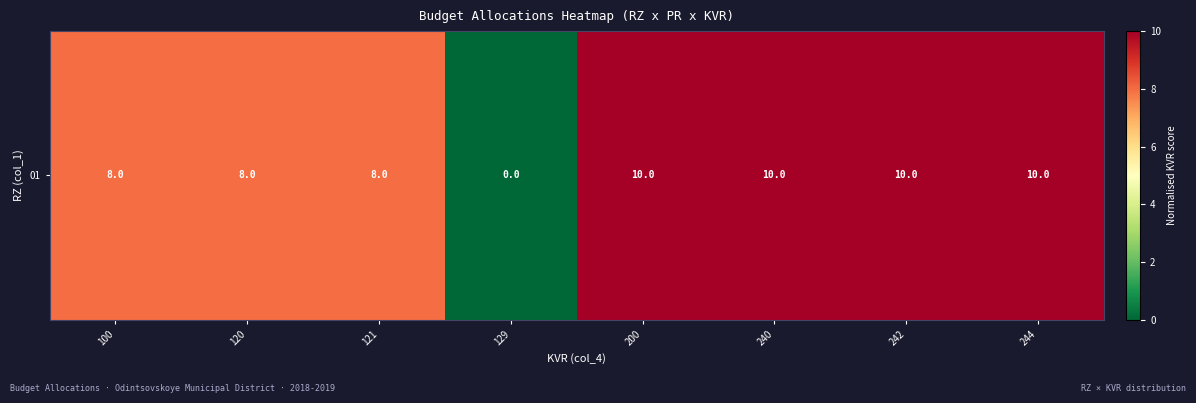

Which category has the lowest value across all series?

129